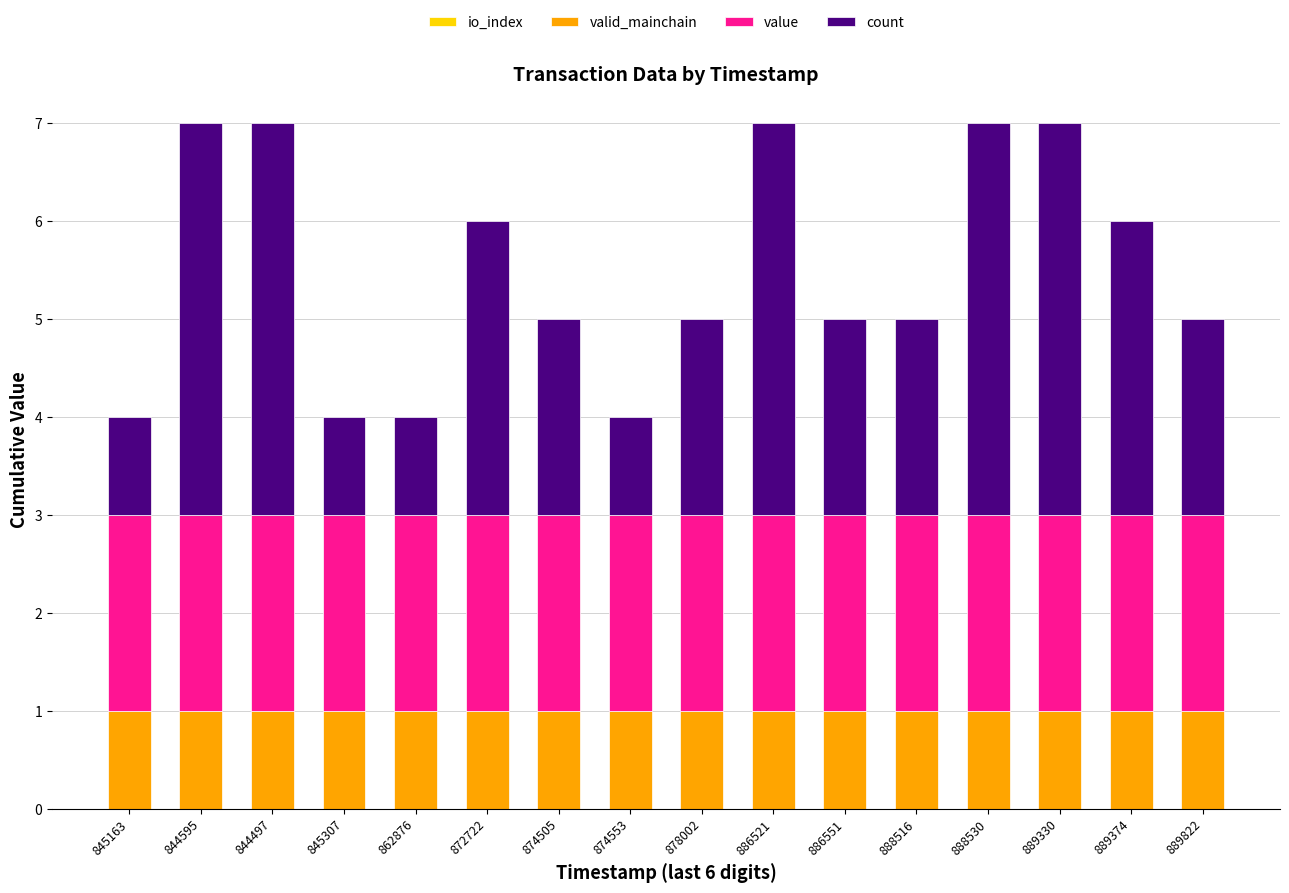

How many bars are there in total?

16